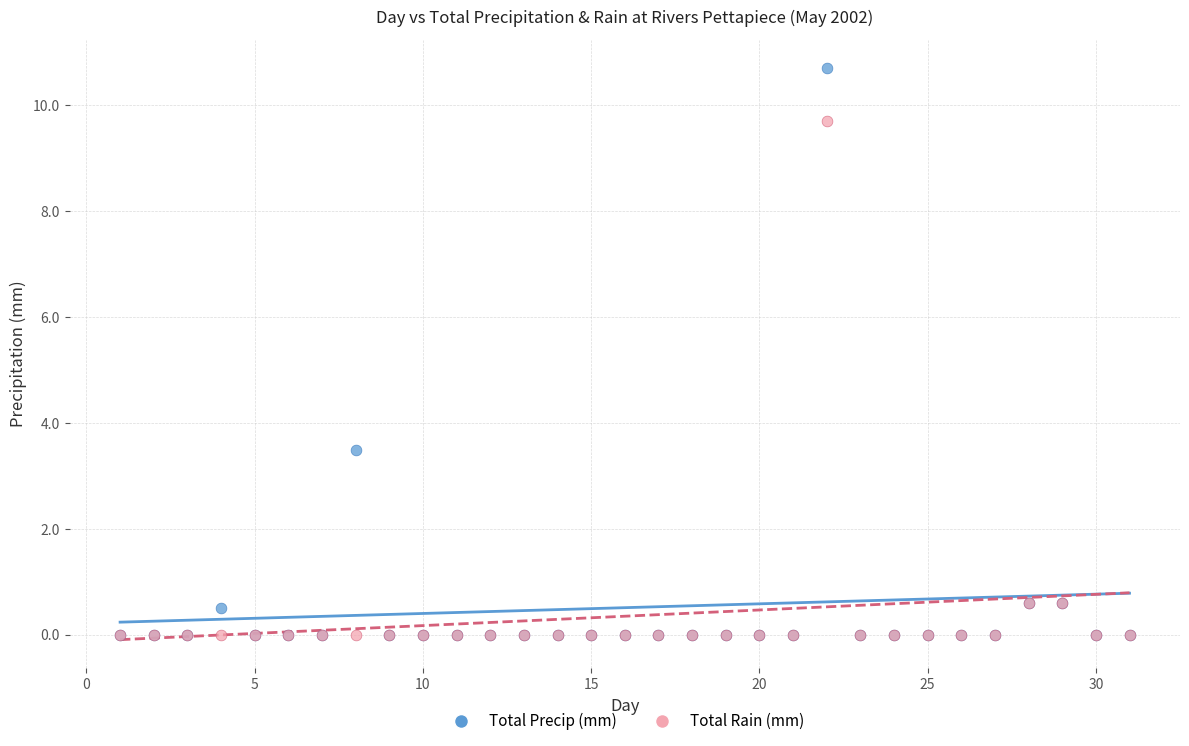

In the Total Precip (mm) series, what Y value is closest to 5?

3.5